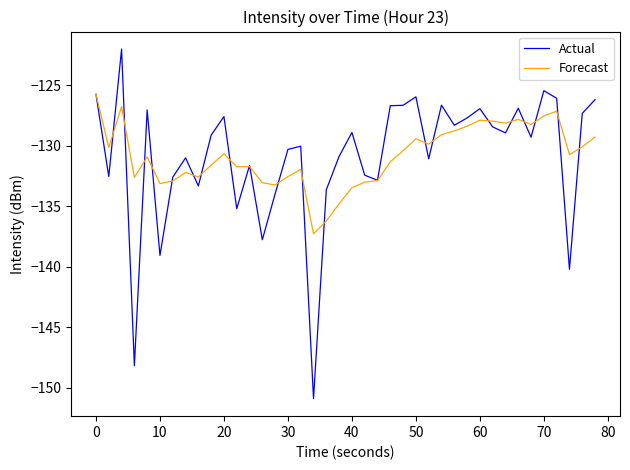

Which series has the widest spread of values?

Actual